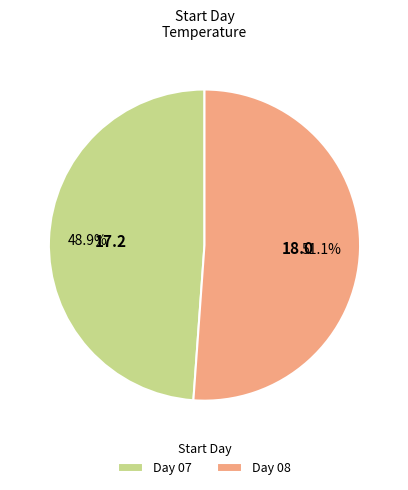

Combined, what portion of the pie is Day 07 and Day 08?

100.0%